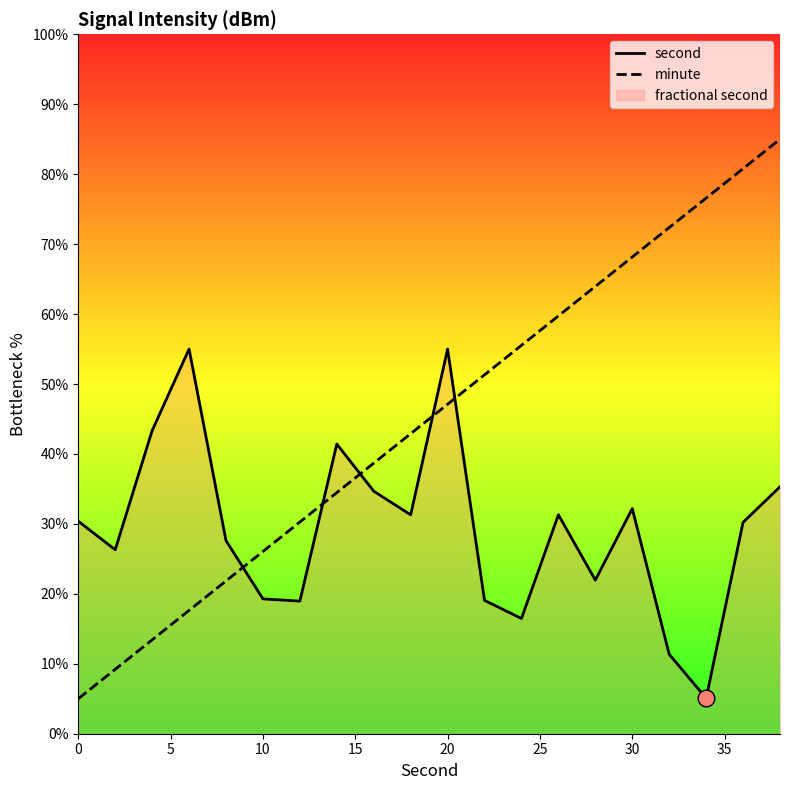

What is the value of the second point at the 9th from the left?

34.7